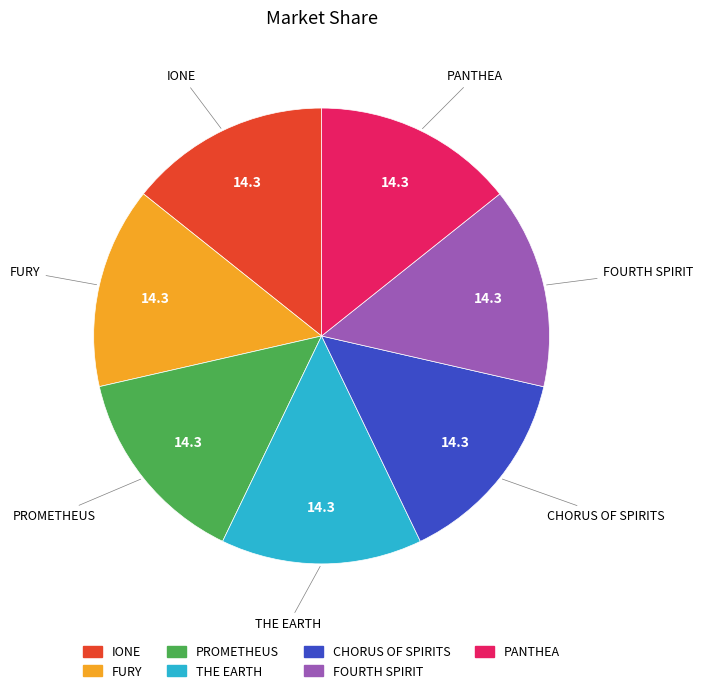

True or false: FOURTH SPIRIT accounts for 14% of the total.

True